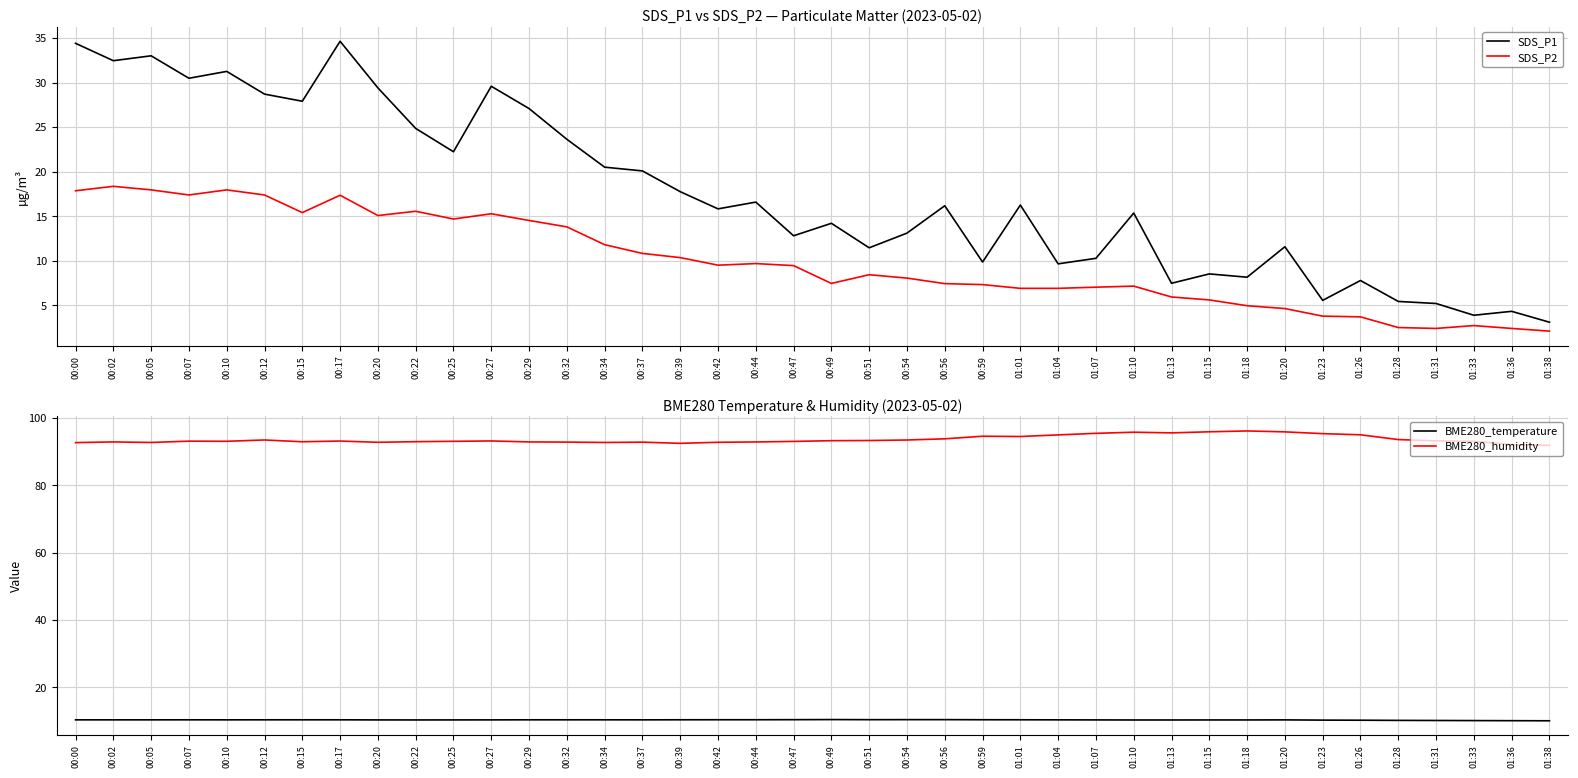

What is the minimum value for BME280_humidity?

91.9